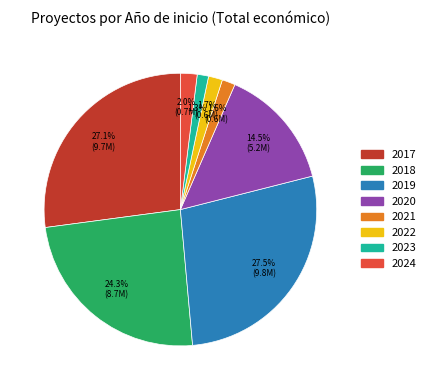

Is the sum of 2018 and 2024 greater than half?

No